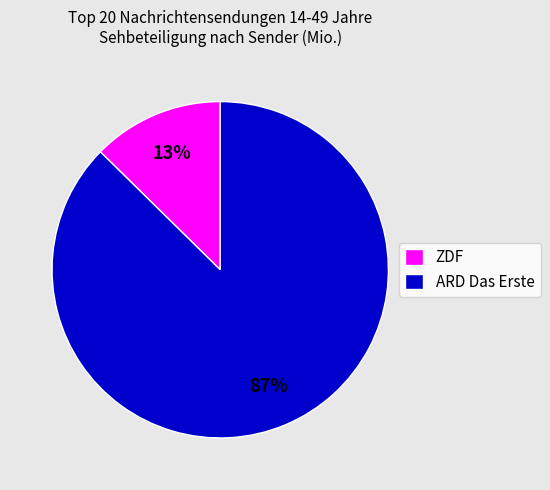

Which has a higher value, ARD Das Erste or ZDF?

ARD Das Erste